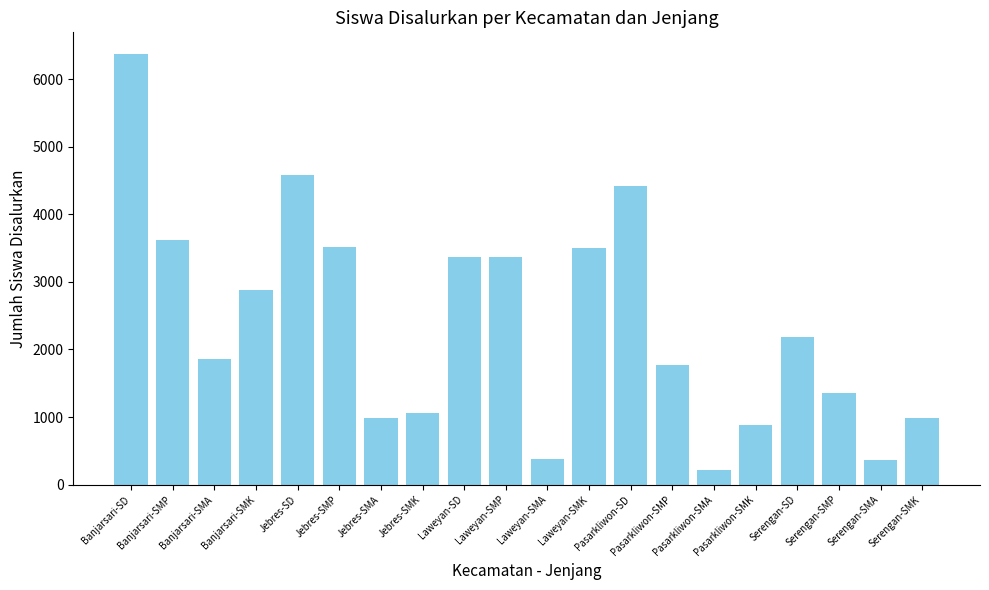

What is the difference between the maximum and second lowest values?

6008